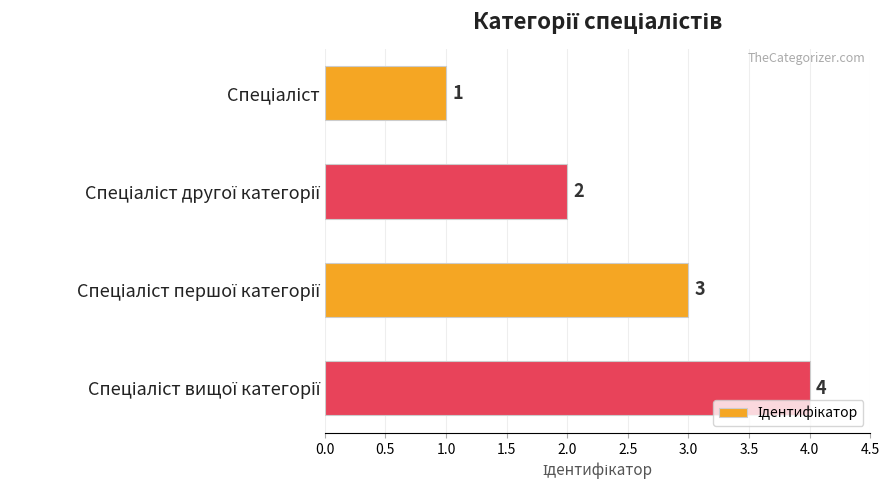

What is the value of the 3rd bar from the top?

3